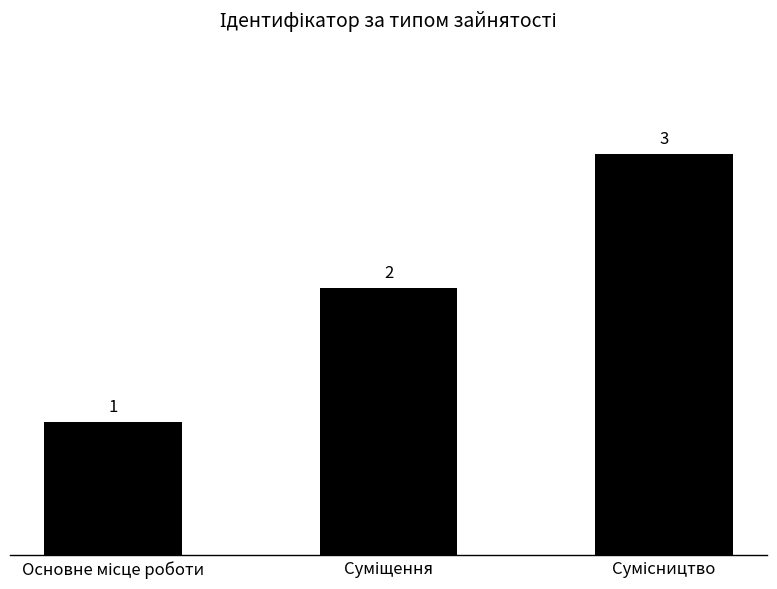

How many values are between 1 and 3?

3